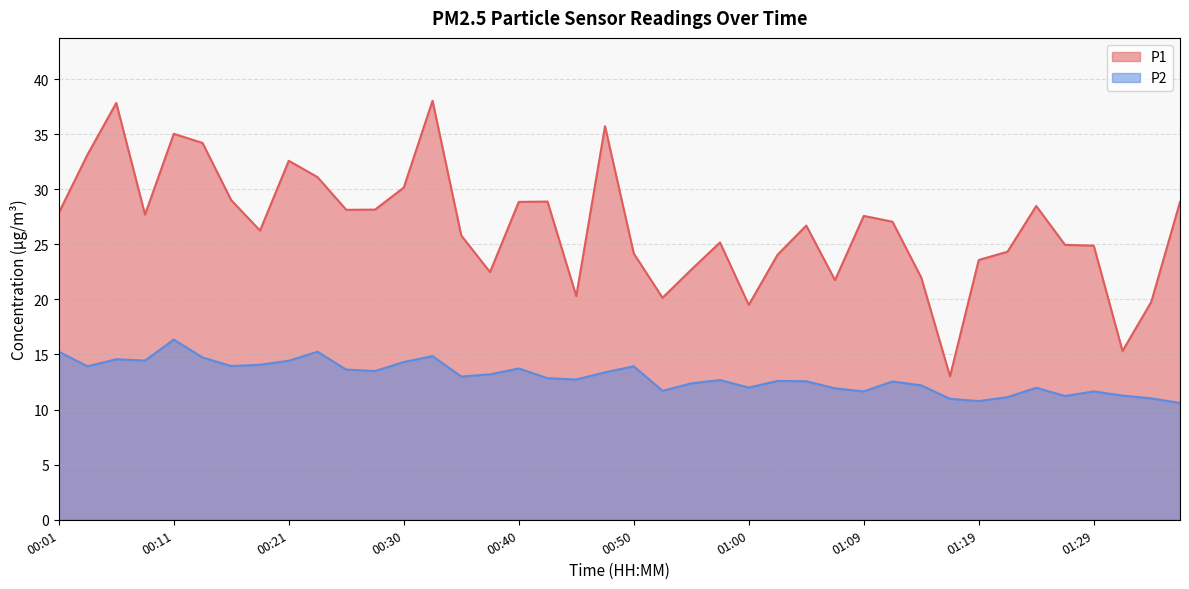

List the series in order of their overall mean, lowest first.

P2, P1